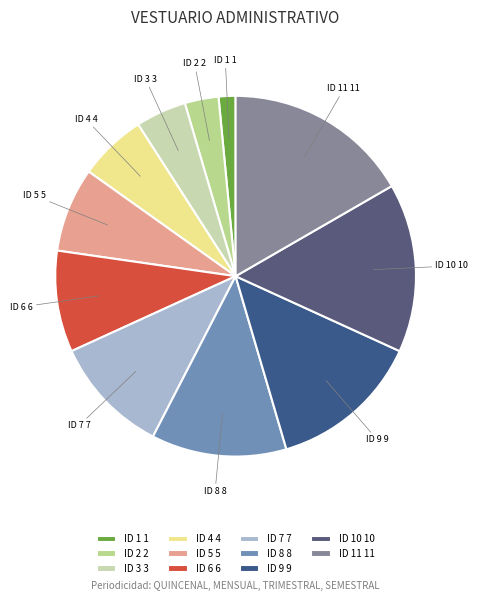

Rank the categories by value from highest to lowest.

ID 11 11, ID 10 10, ID 9 9, ID 8 8, ID 7 7, ID 6 6, ID 5 5, ID 4 4, ID 3 3, ID 2 2, ID 1 1